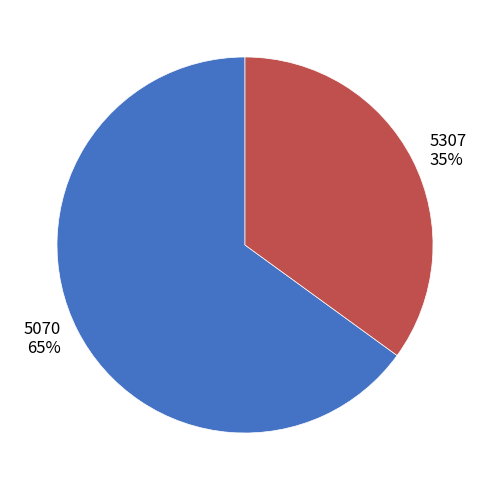

Count the number of slices in the pie.

2